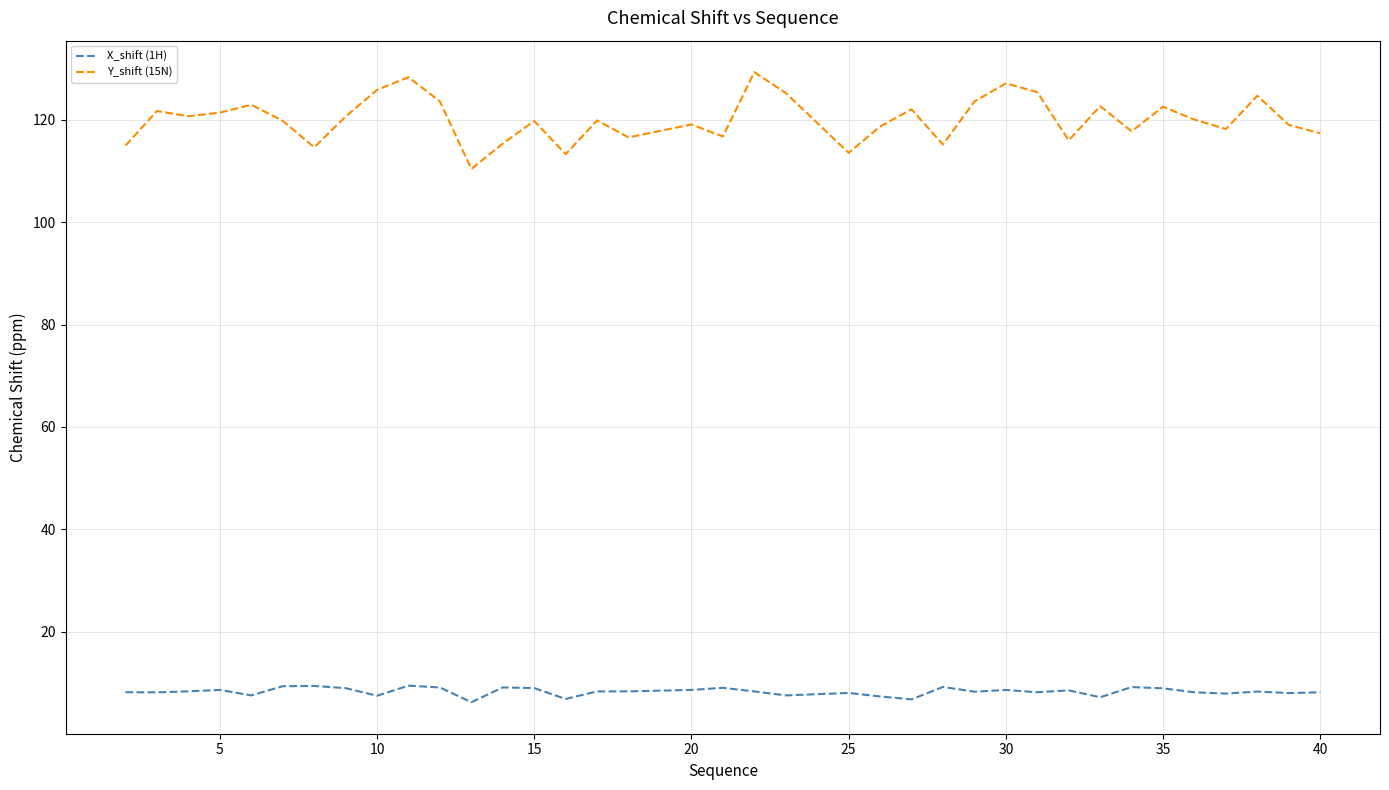

List the series in order of their peak value, lowest first.

X_shift (1H), Y_shift (15N)